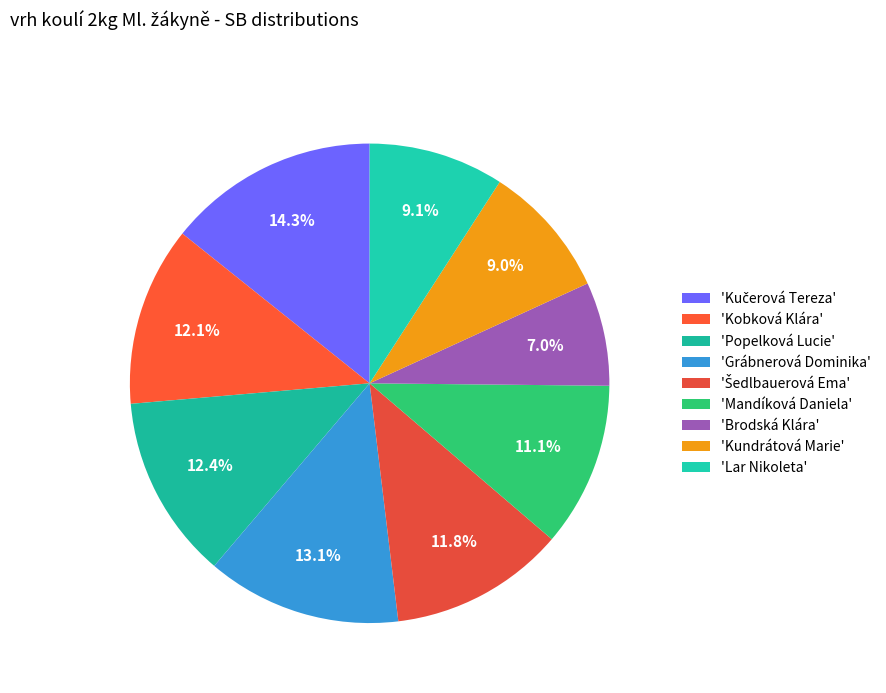

What is the largest slice in the pie chart?

Kučerová Tereza